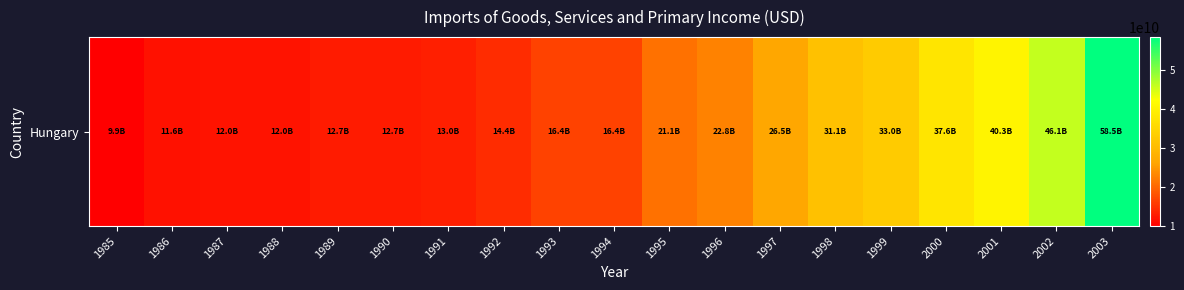

What is the difference between the maximum and minimum values?

48549482436.8